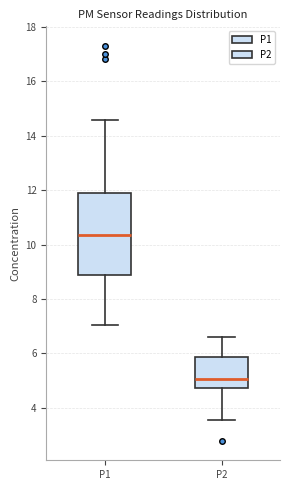

Which box's median line is the lowest?

P2